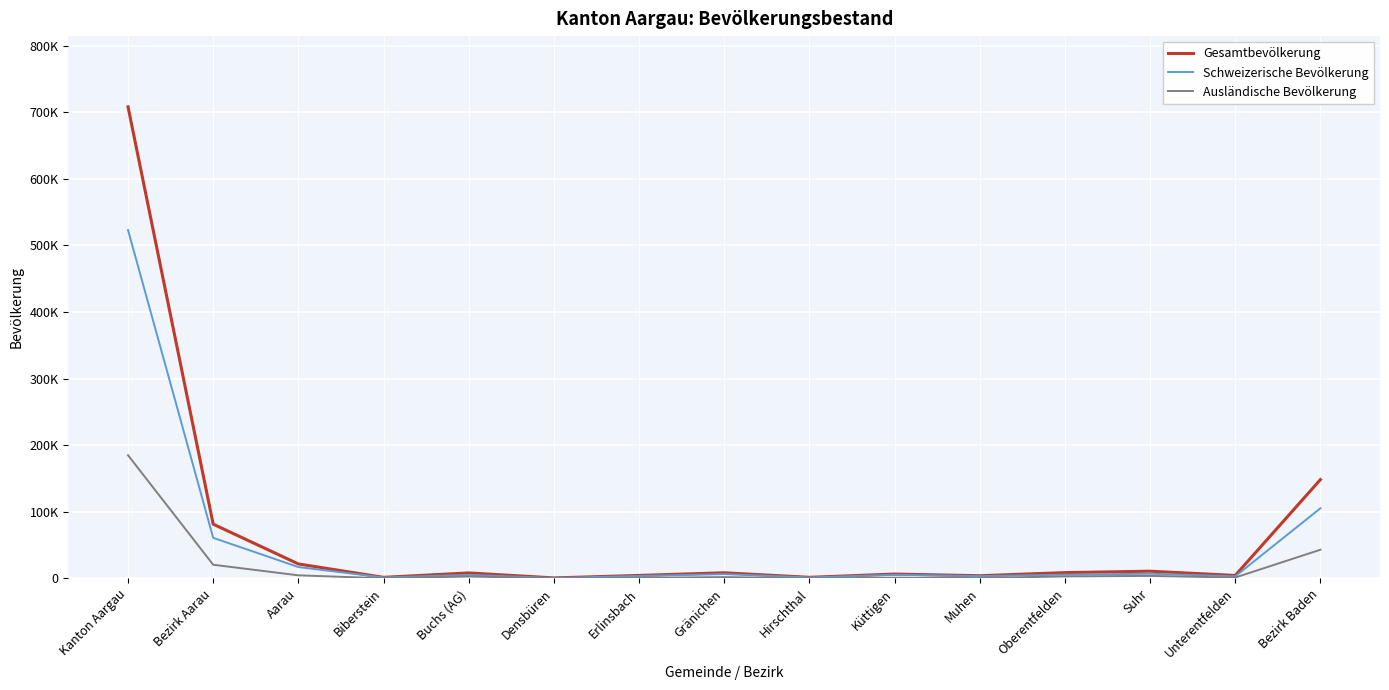

At which label does Schweizerische Bevölkerung first exceed 5470?

Kanton Aargau